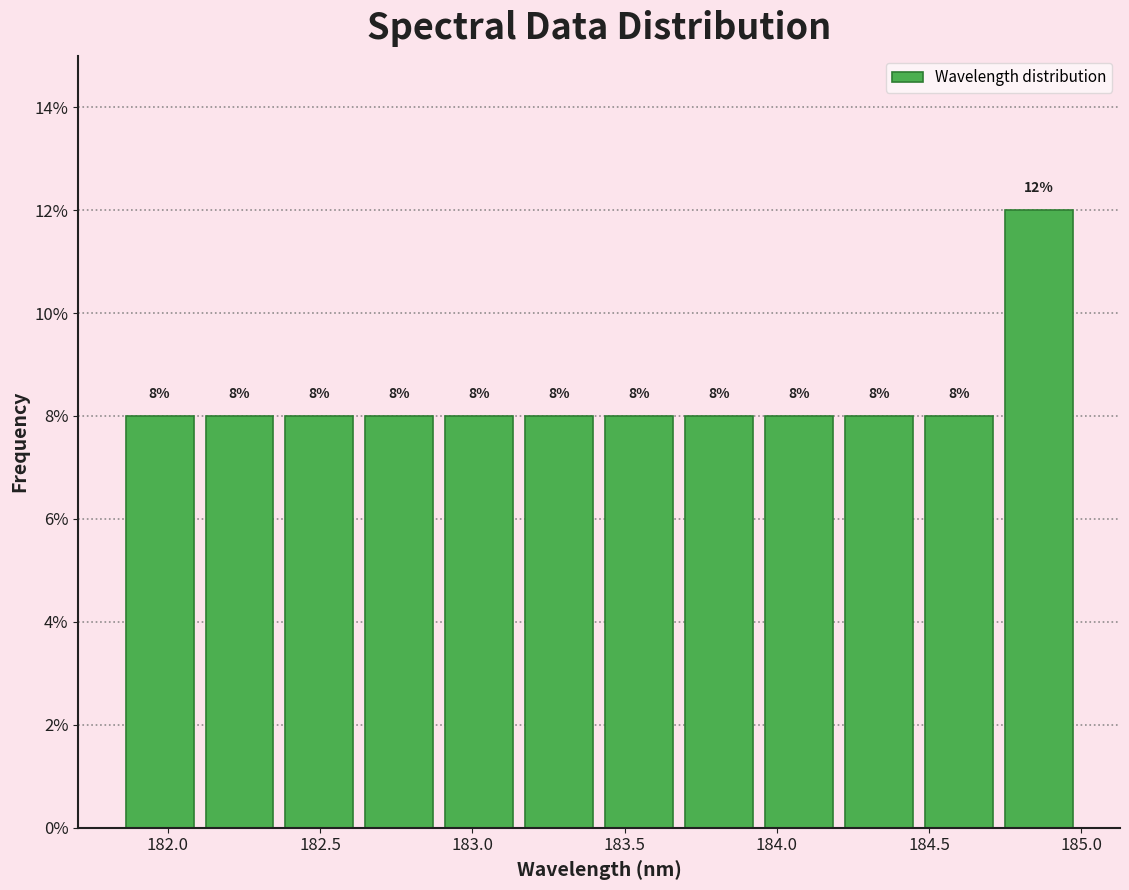

Which range on the x-axis has the tallest bar?

184.75 to 185.00